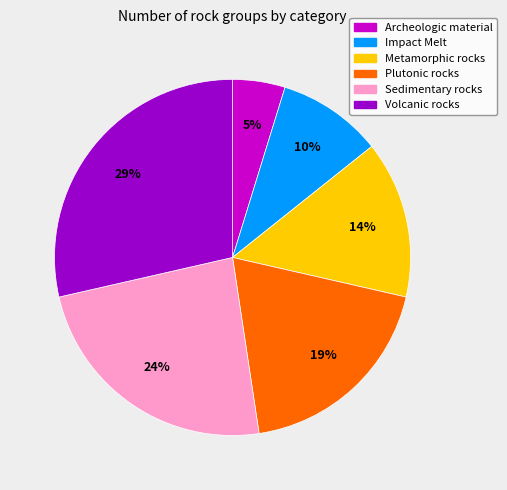

Do Volcanic rocks and Plutonic rocks together represent more than half of the pie?

No